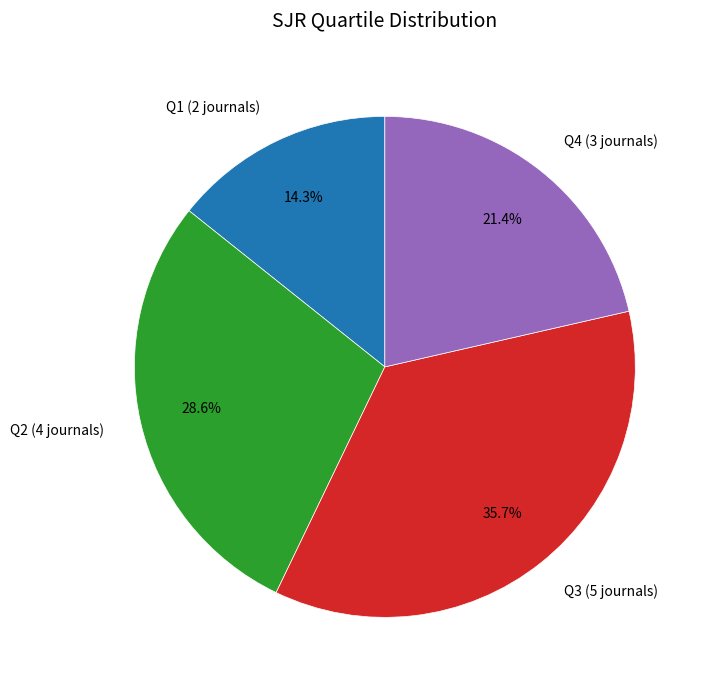

How many slices are in this pie chart?

4